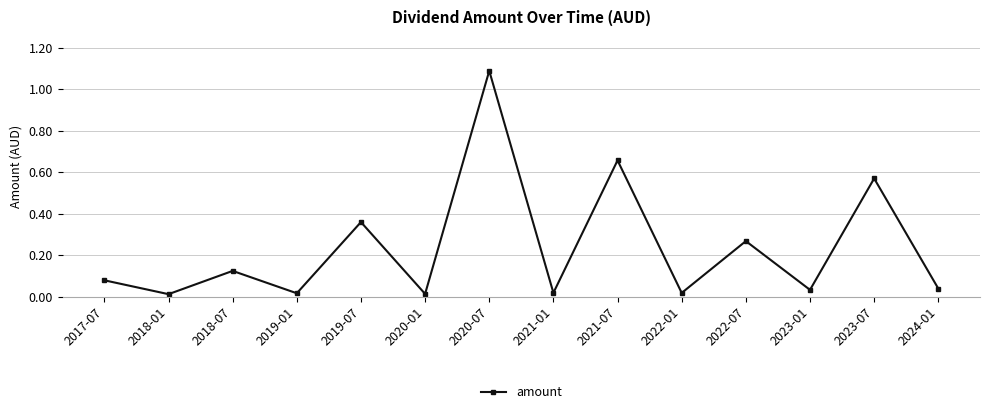

What is the label of the 8th point from the right?

2020-07